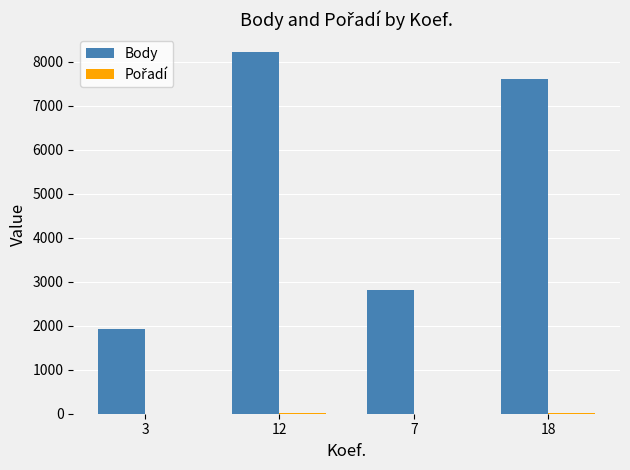

Which series has the largest total across all categories?

Body